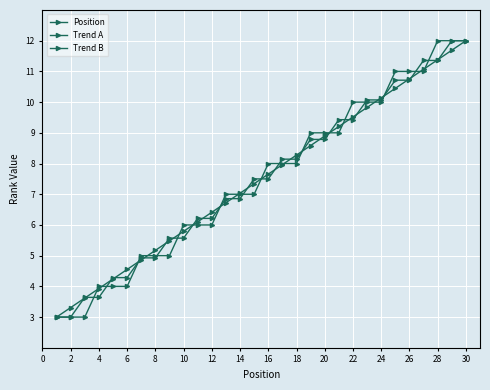

What is the maximum value shown in the chart?

12.0